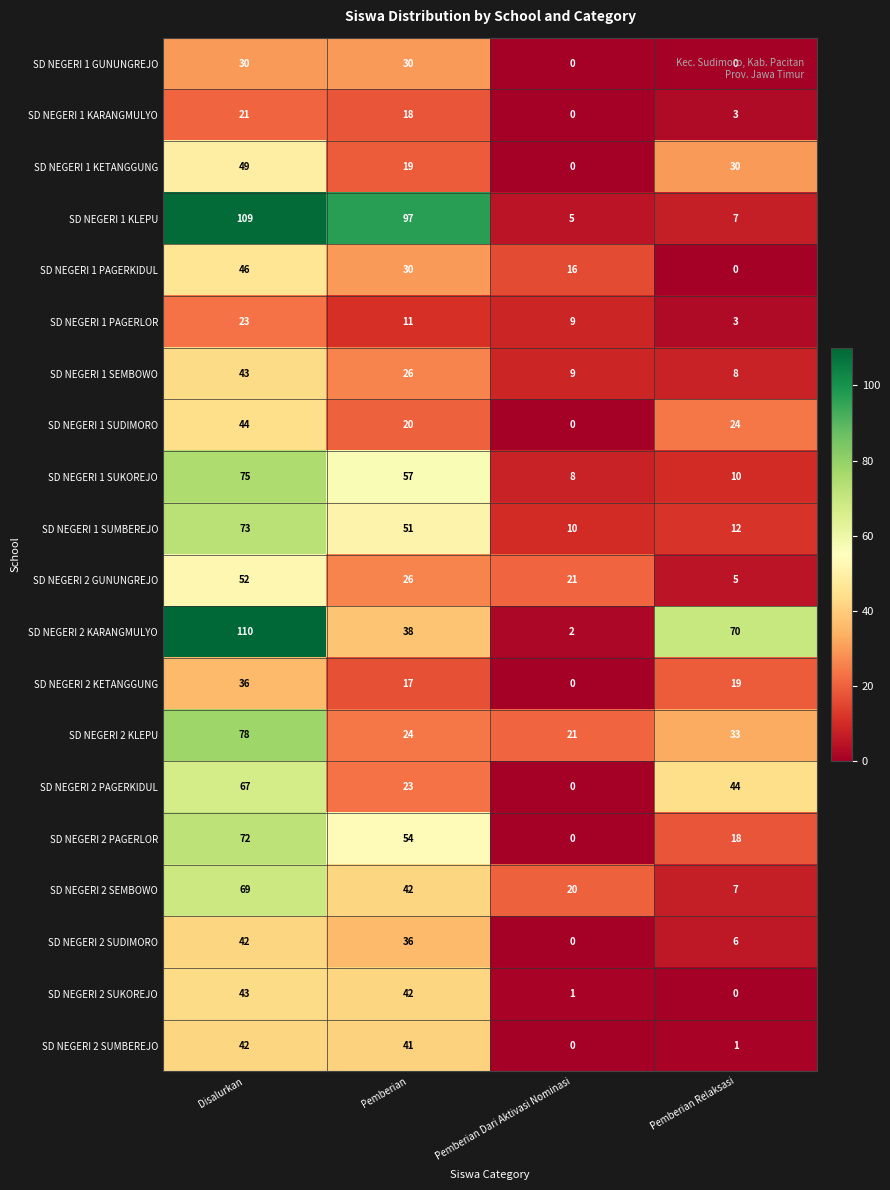

Rank the categories by SD NEGERI 1 KLEPU value from lowest to highest.

Pemberian Dari Aktivasi Nominasi, Pemberian Relaksasi, Pemberian, Disalurkan